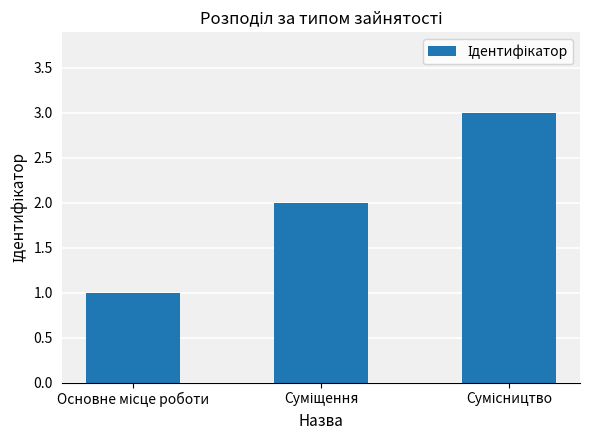

What is the sum of all values?

6